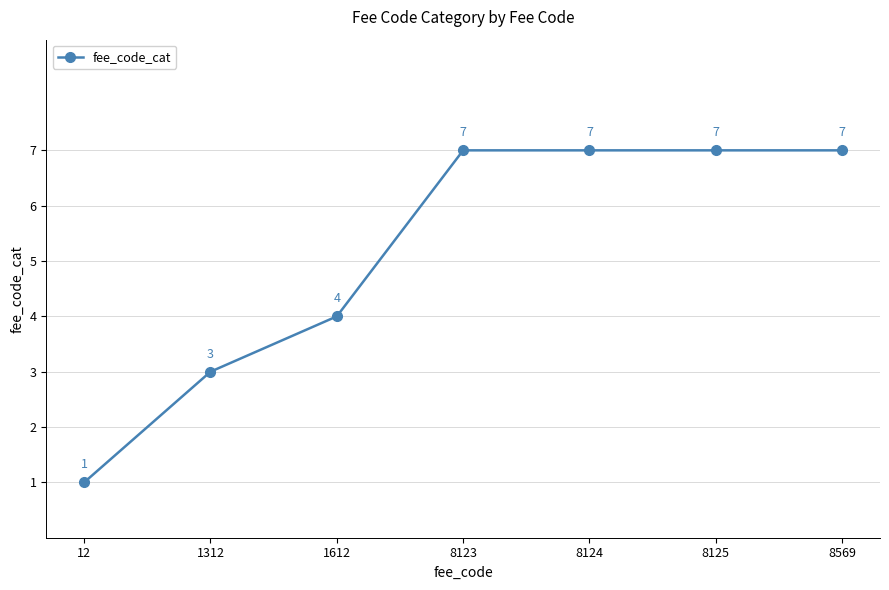

Approximately how many times larger is the value at 8125 compared to 8569?

1.0